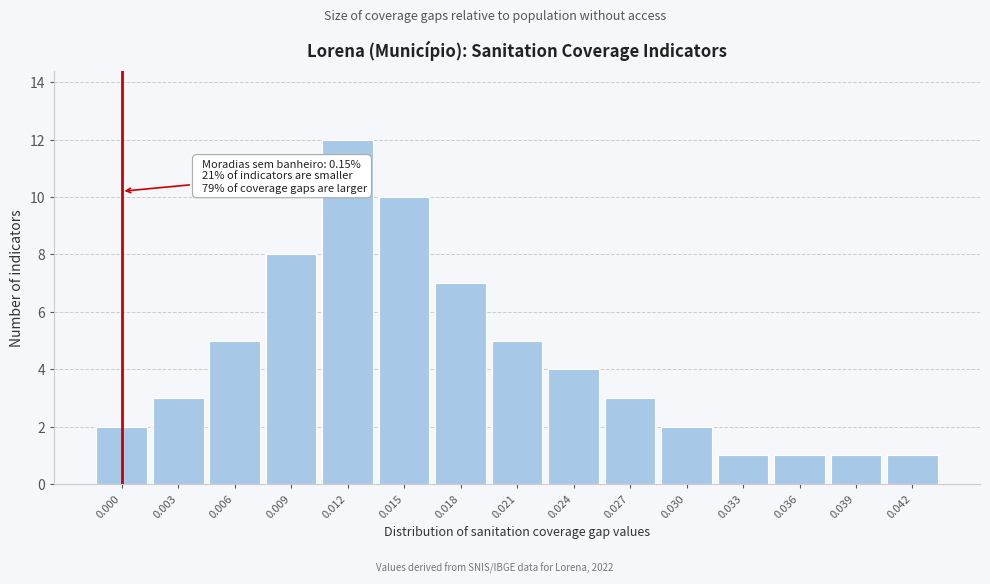

Reading left to right, list all the values displayed in this chart.

2	3	5	8	12	10	7	5	4	3	2	1	1	1	1